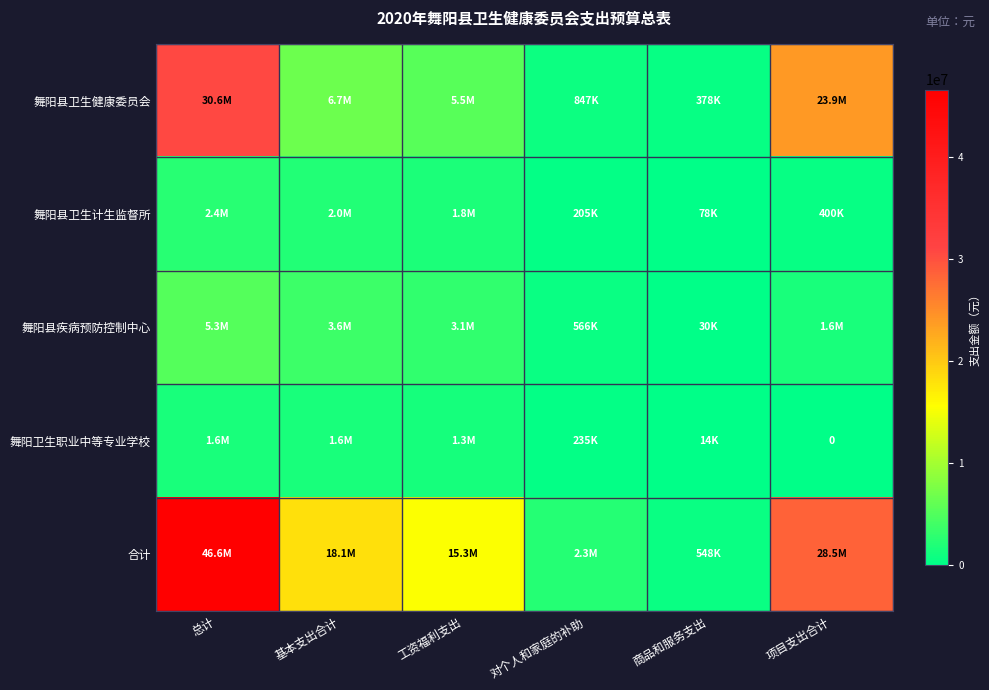

The 舞阳卫生职业中等专业学校 series shows 6400 at 商品和服务支出. True or false?

False